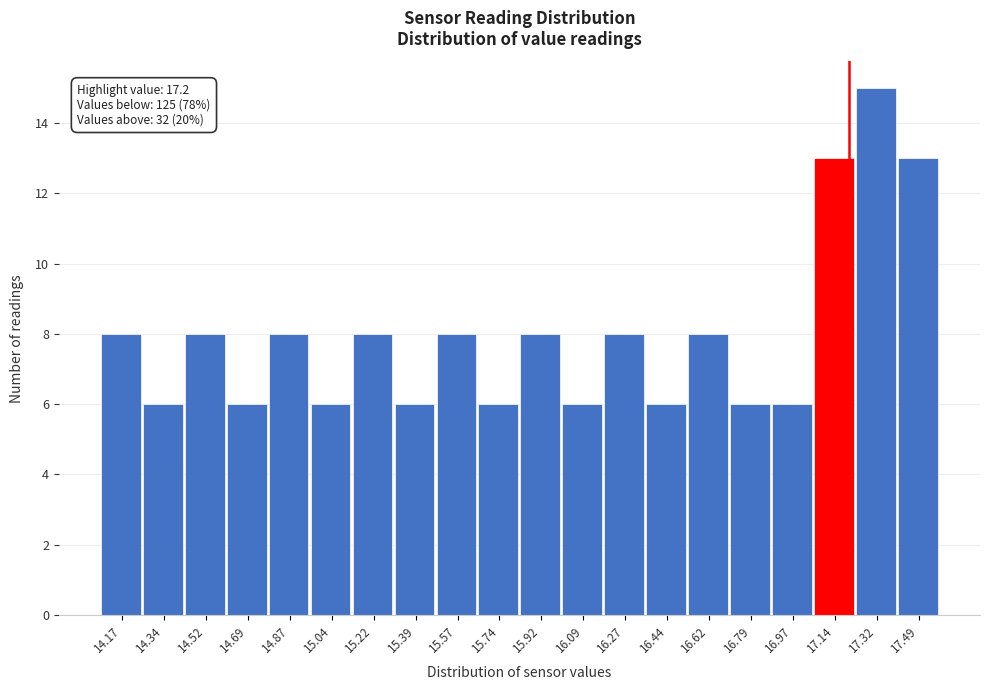

Over which range of the x-axis is the bar tallest?

17.230 to 17.405